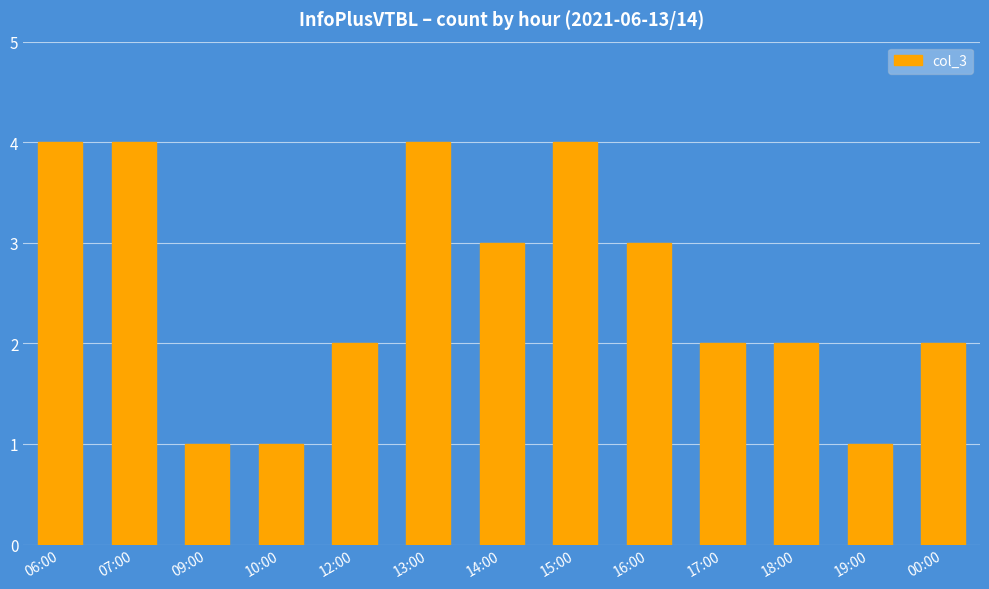

What is the difference between the values at 00:00 and 10:00?

1